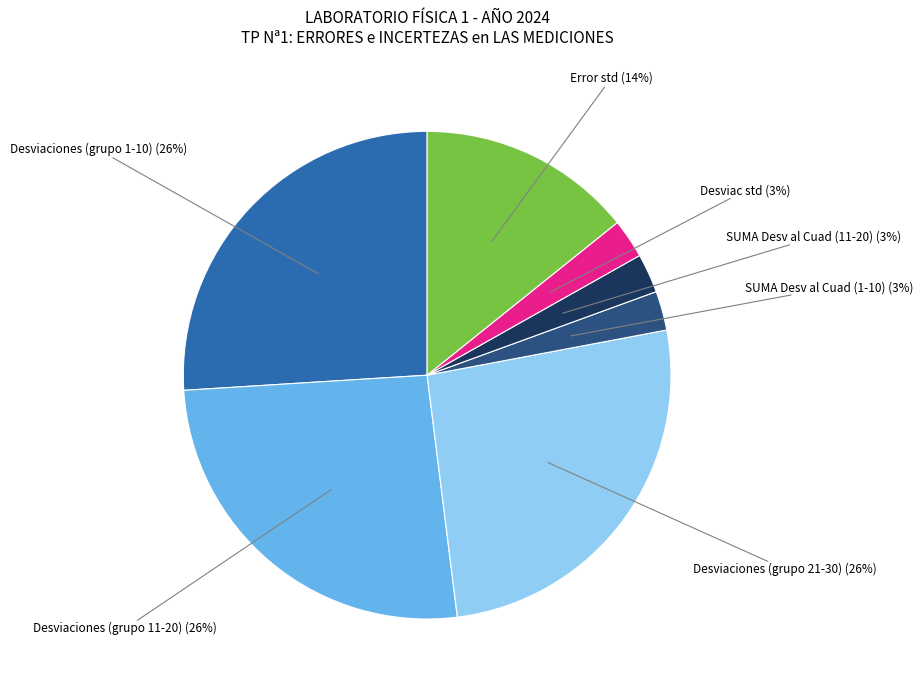

Does any single category account for the majority?

No